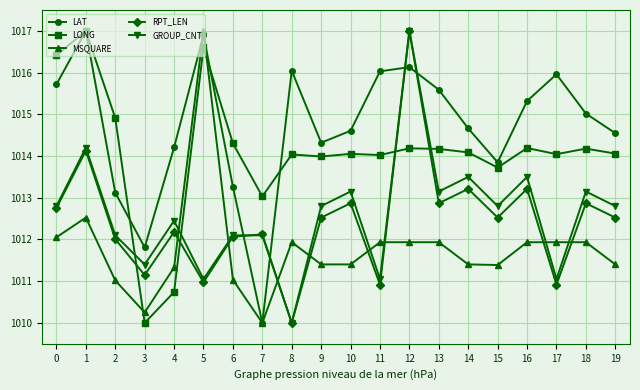

Between 5 and 14, which series saw the biggest shift?

MSQUARE